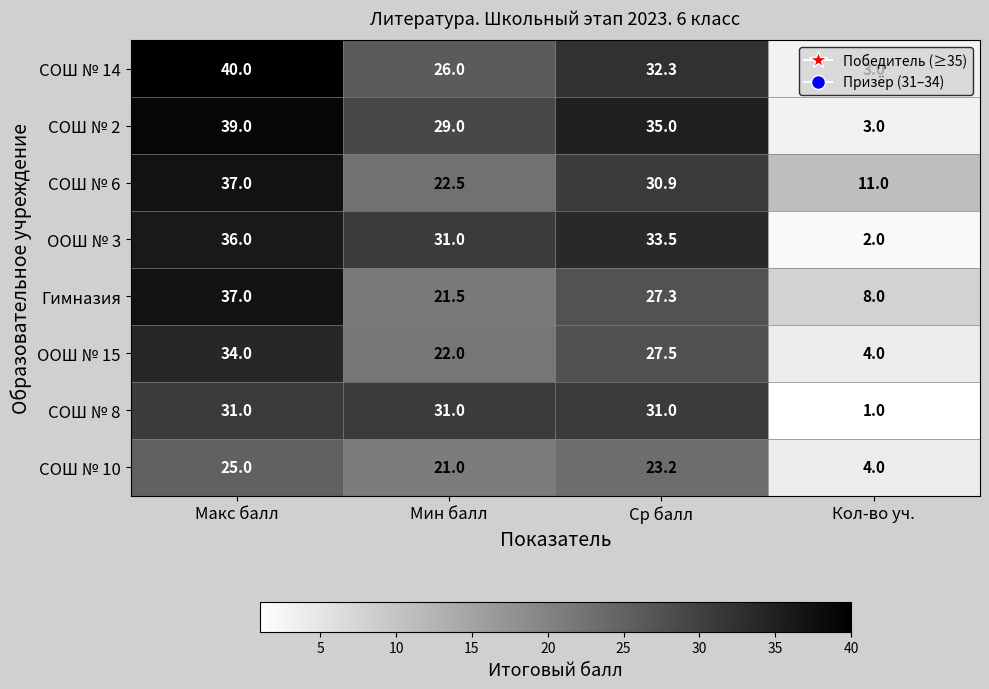

Which series has the widest spread of values?

СОШ № 14